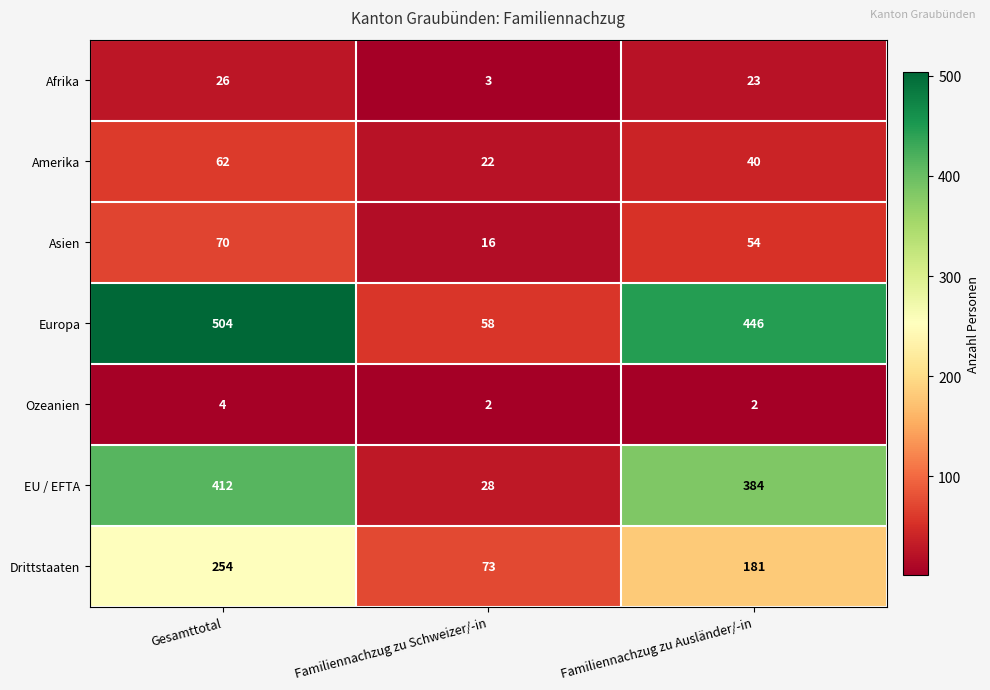

What is the spread (max minus min) of values at Familiennachzug zu Schweizer/-in?

71